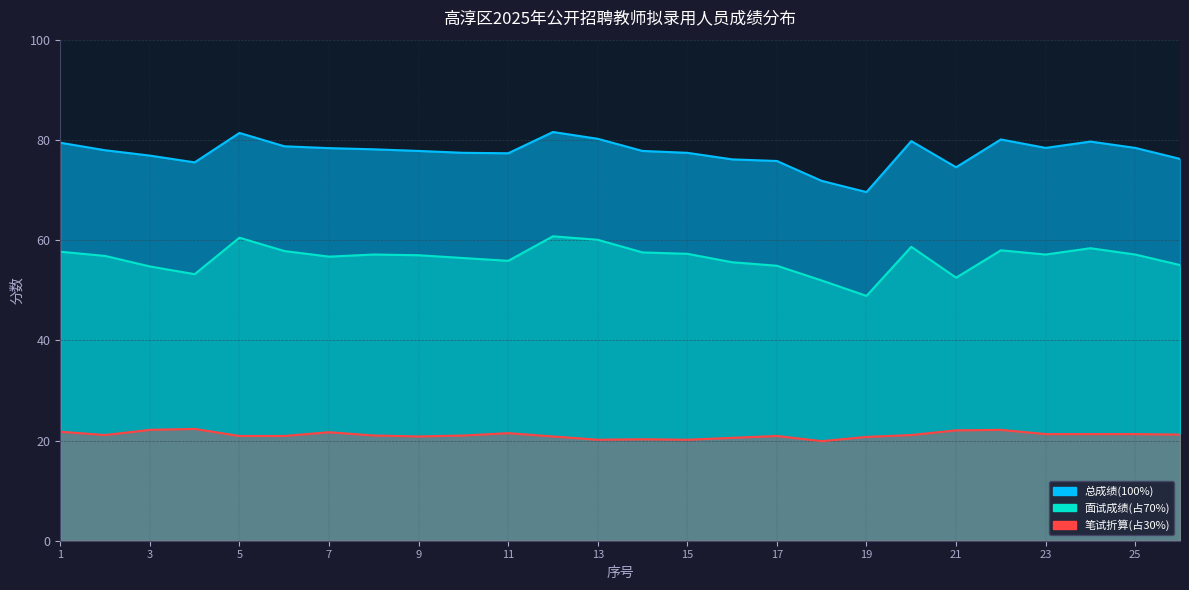

At which category does the chart reach its peak across all series?

12